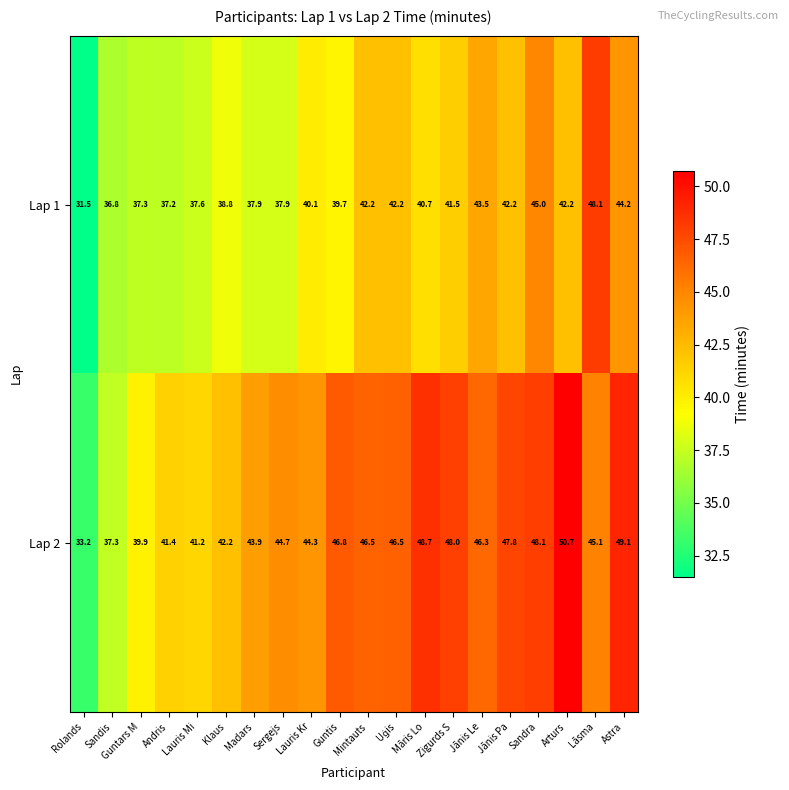

What is the greatest value displayed?

50.7